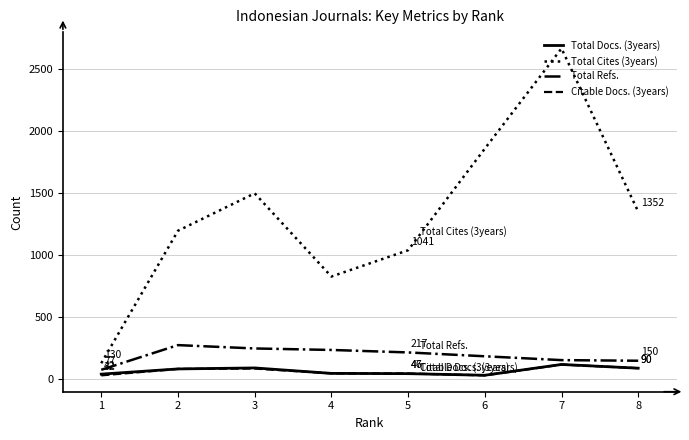

What is the sum of all Total Docs. (3years) values?

555